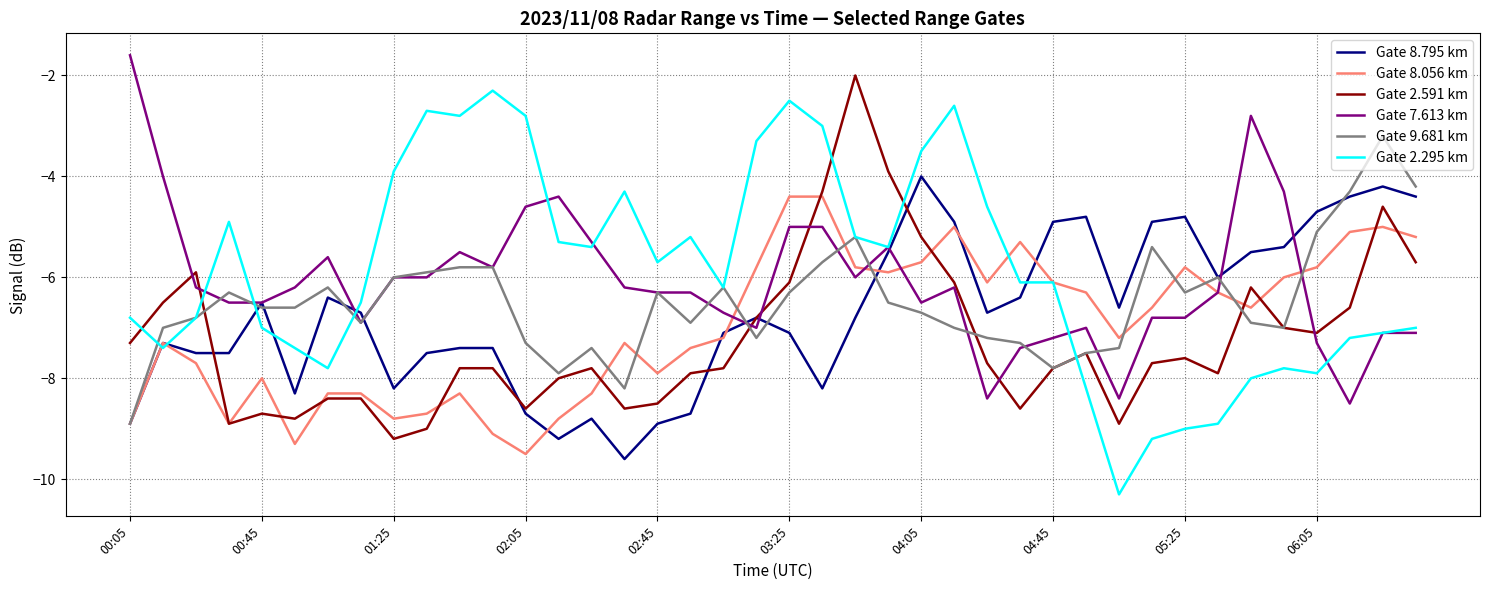

What is the greatest value displayed?

-1.6